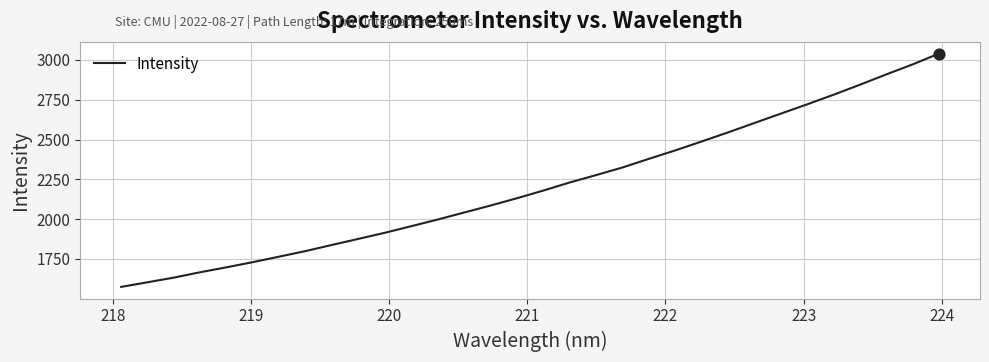

What is the difference between the maximum and minimum values?

1465.8